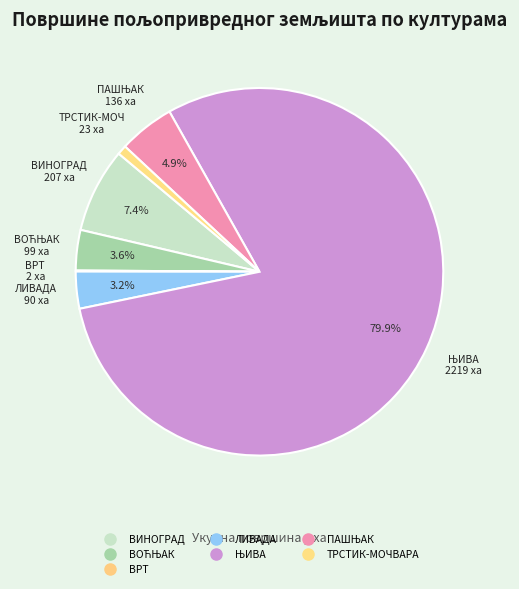

How many segments does this pie chart have?

7